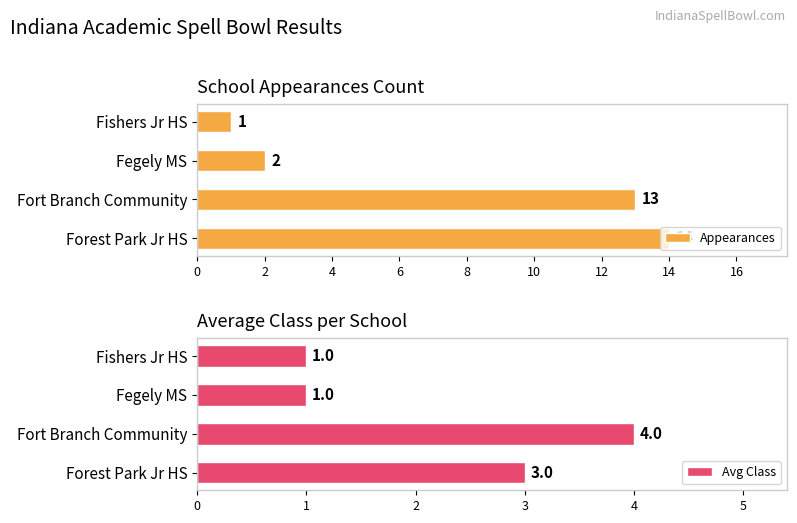

How many groups of bars are there?

4